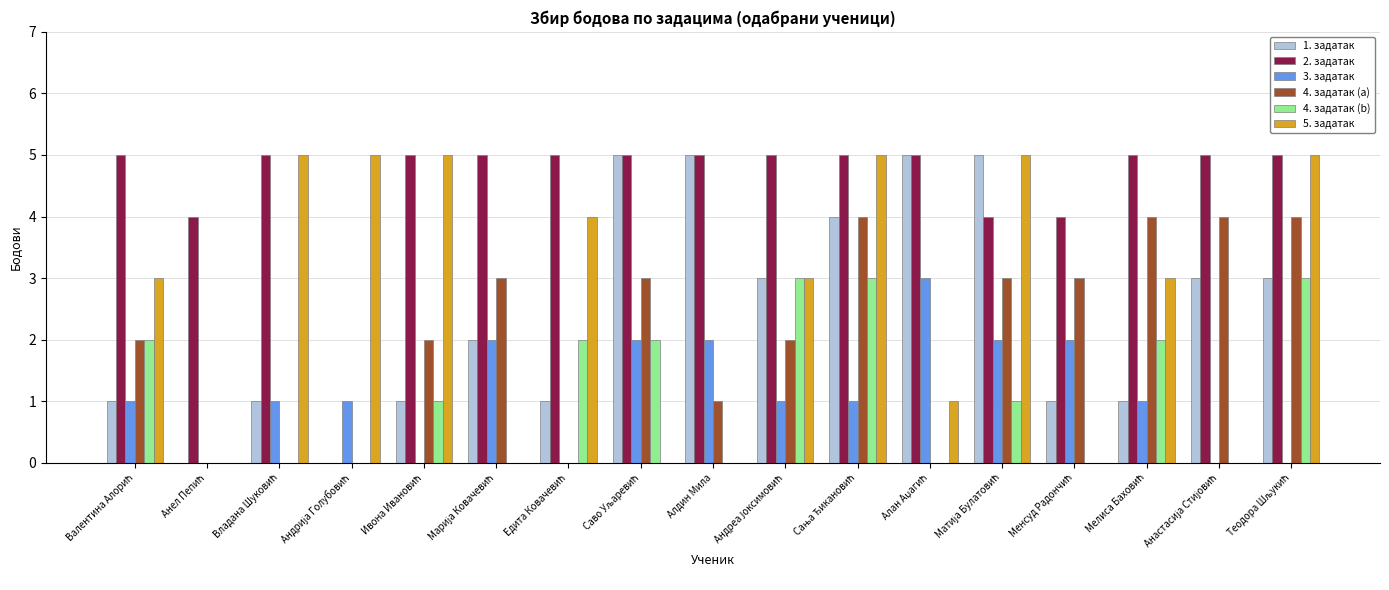

Which series has the largest total across all categories?

2. задатак